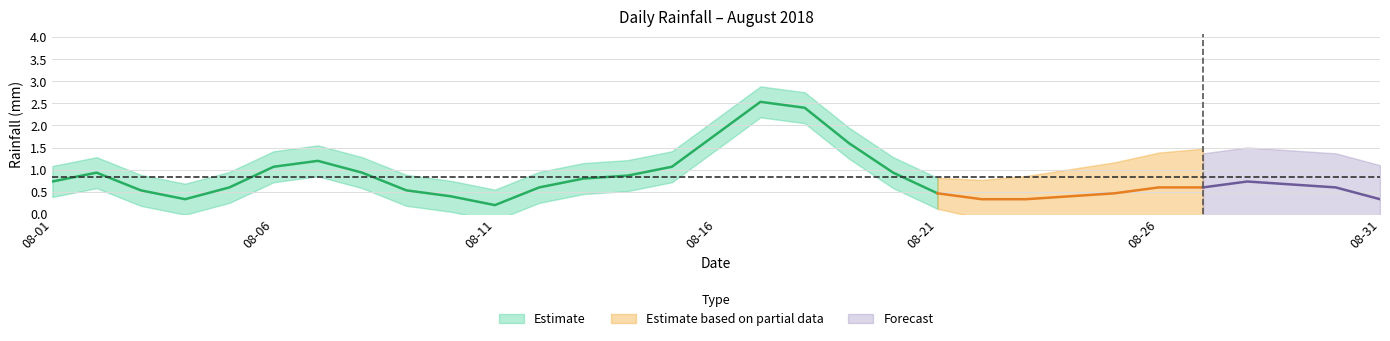

What is the sum of the values at 2018-08-06 and 2018-08-14?

2.2